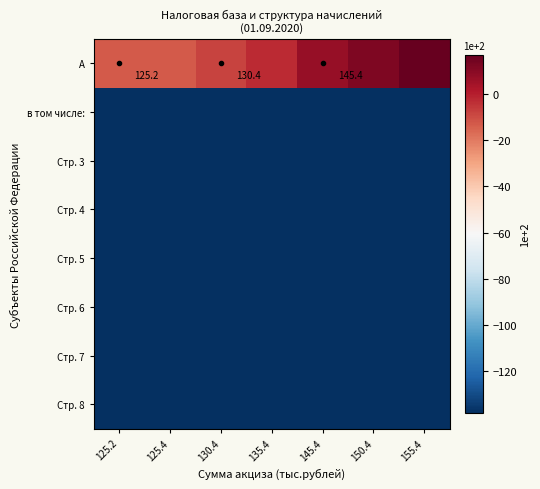

Is the value of Стр. 5 at 145.4 greater than the value of А at 125.4?

No